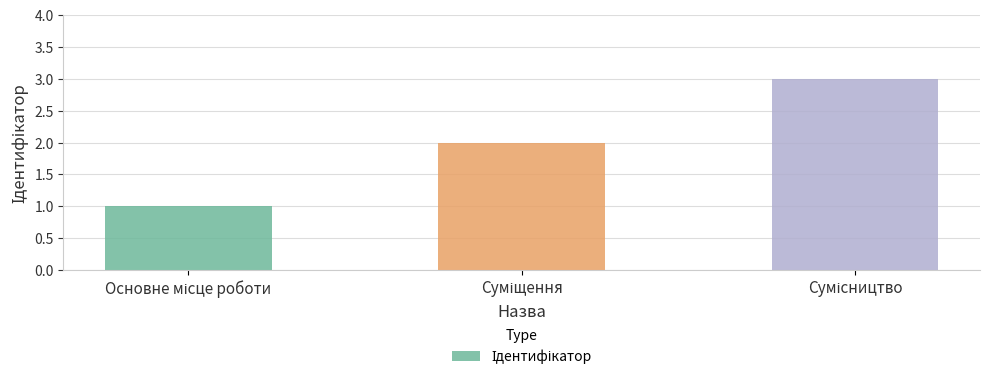

What is the greatest value displayed?

3